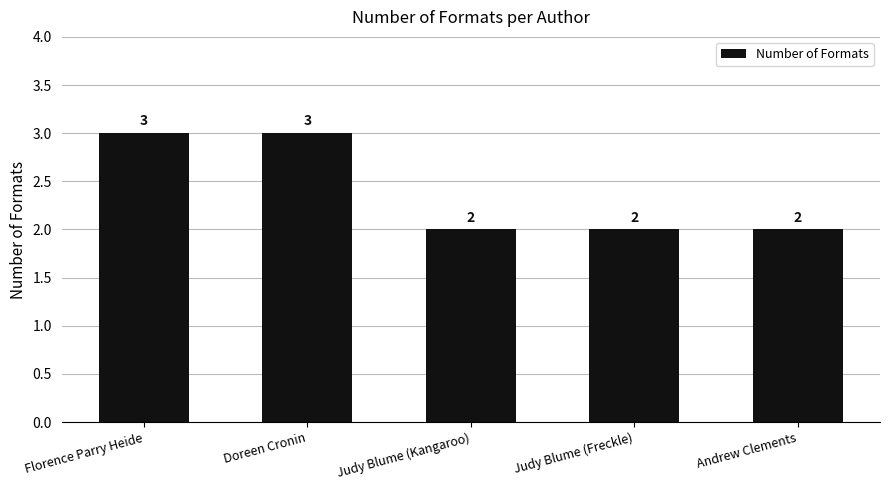

What is the difference between the maximum and minimum values?

1